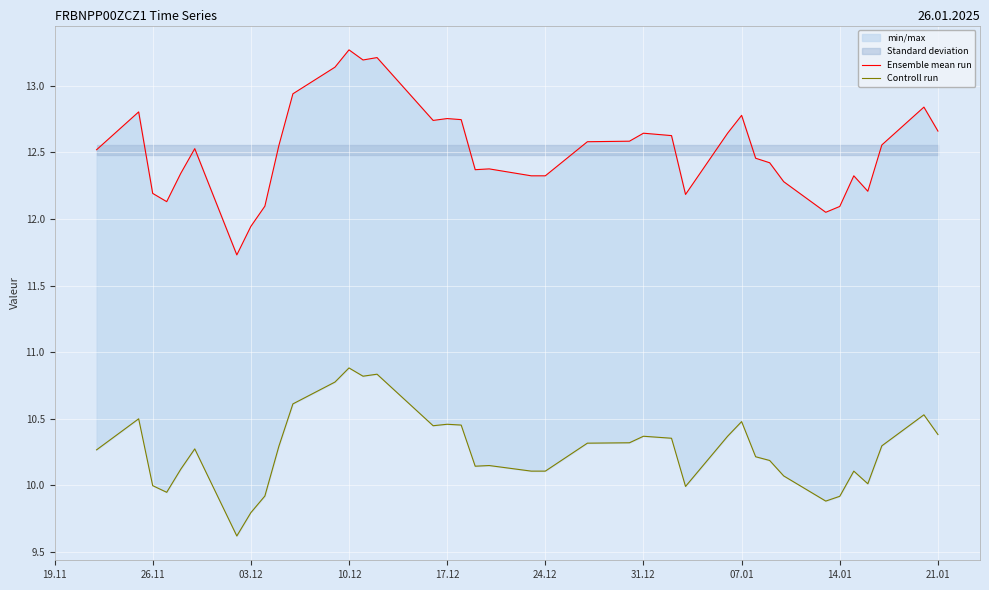

True or false: Ensemble mean run has more than 0 points higher than both neighbors.

True